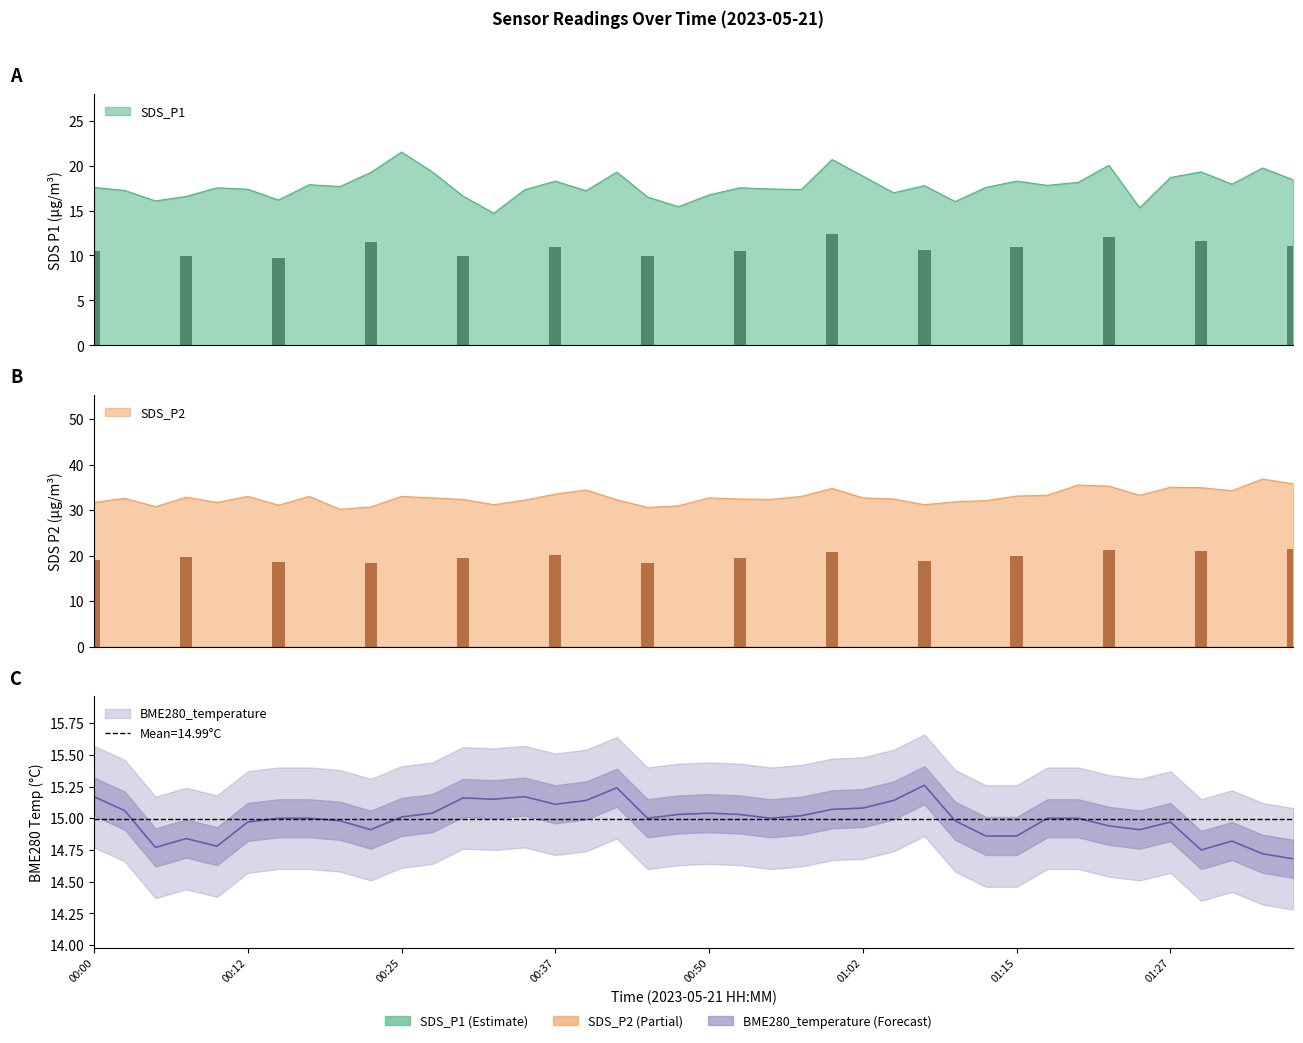

What is the label of the 28th bar from the left?

01:07